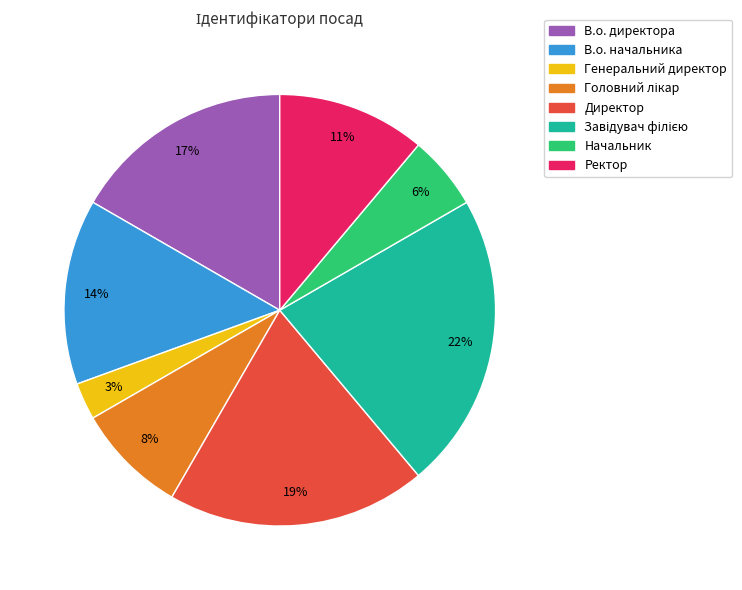

What is the smallest slice in the pie chart?

Генеральний директор